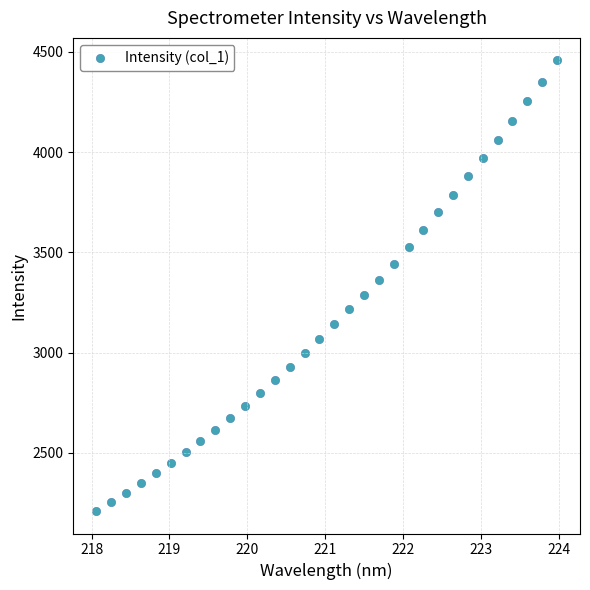

What is the range of X values (max minus min)?

5.9